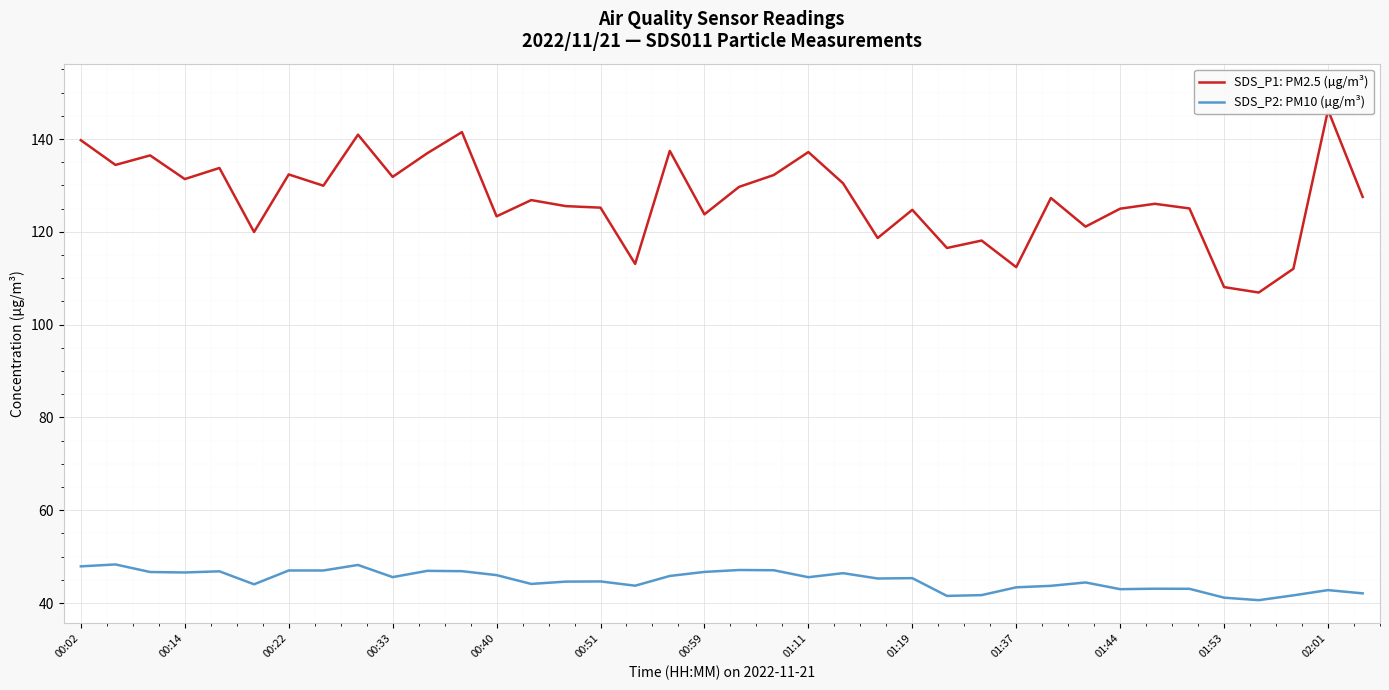

In SDS_P2: PM10 (µg/m³), how many points are higher than both neighbors (excluding endpoints)?

11